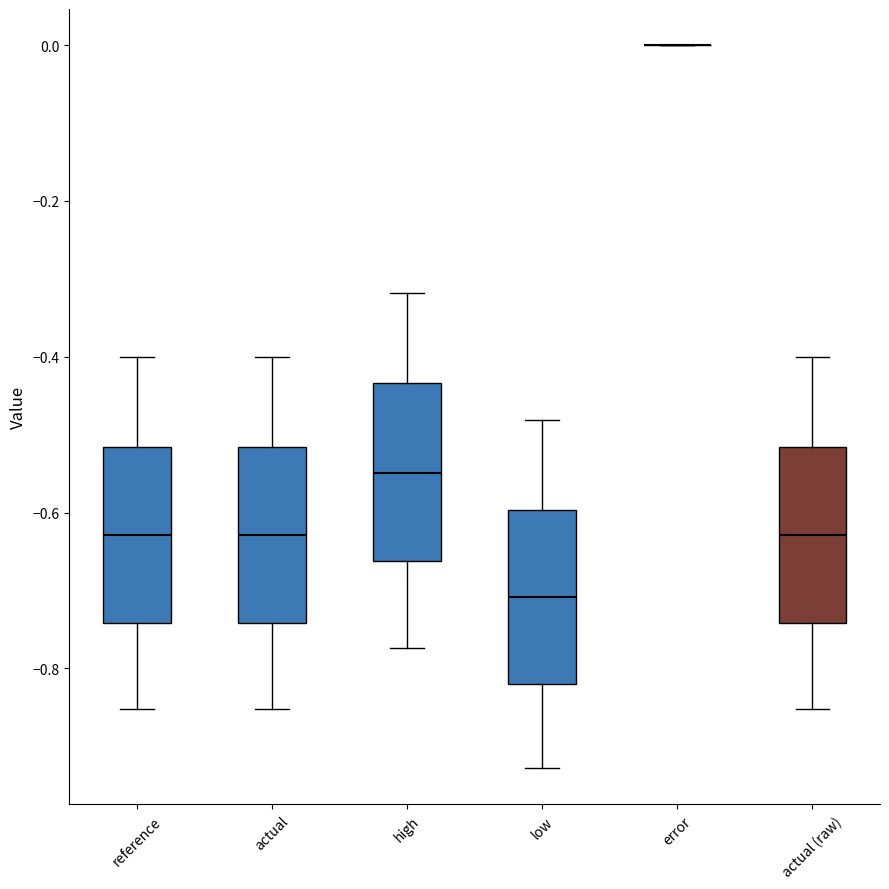

Reading left to right, transcribe this box plot: for each box, give where its median line is, the range the box spans, and where its two whiskers end, as read against the y-axis. The values are not printed on the chart, so give them approximately, as read against the axis.

reference: median -0.62, box -0.74 to -0.52, whiskers -0.86 to -0.40
actual: median -0.62, box -0.74 to -0.52, whiskers -0.86 to -0.40
high: median -0.54, box -0.66 to -0.44, whiskers -0.78 to -0.32
low: median -0.70, box -0.82 to -0.60, whiskers -0.92 to -0.48
error: box collapsed to a line at 0.00, whiskers 0.00 to 0.00
actual (raw): median -0.62, box -0.74 to -0.52, whiskers -0.86 to -0.40